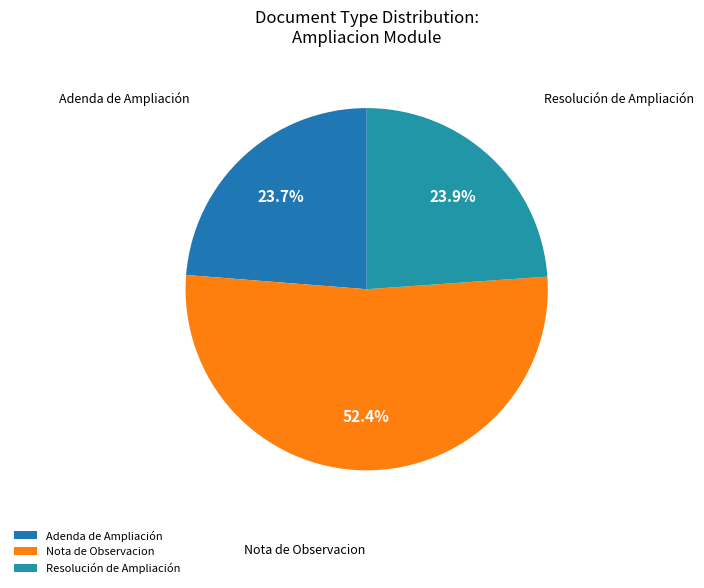

How much of the chart is everything except Adenda de Ampliación?

76.3%